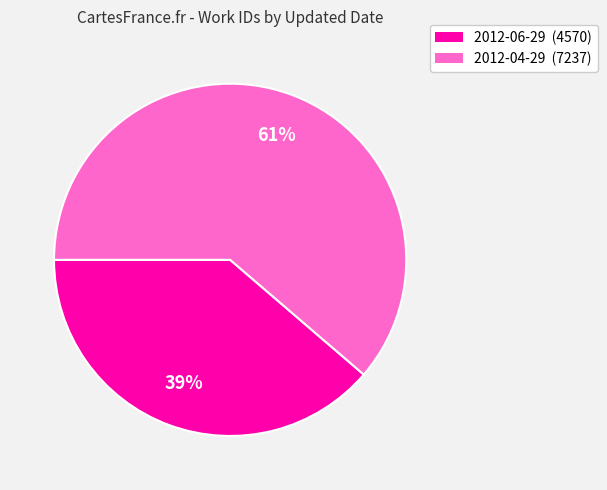

Does 2012-04-29 represent more than half of the total?

Yes